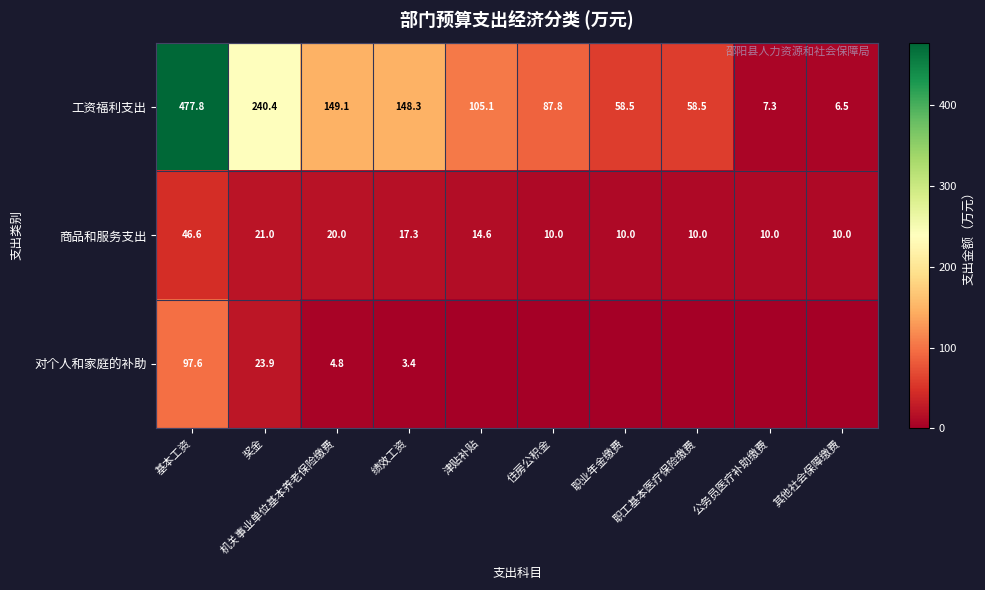

The value of 商品和服务支出 at 住房公积金 is 4.9. True or false?

False